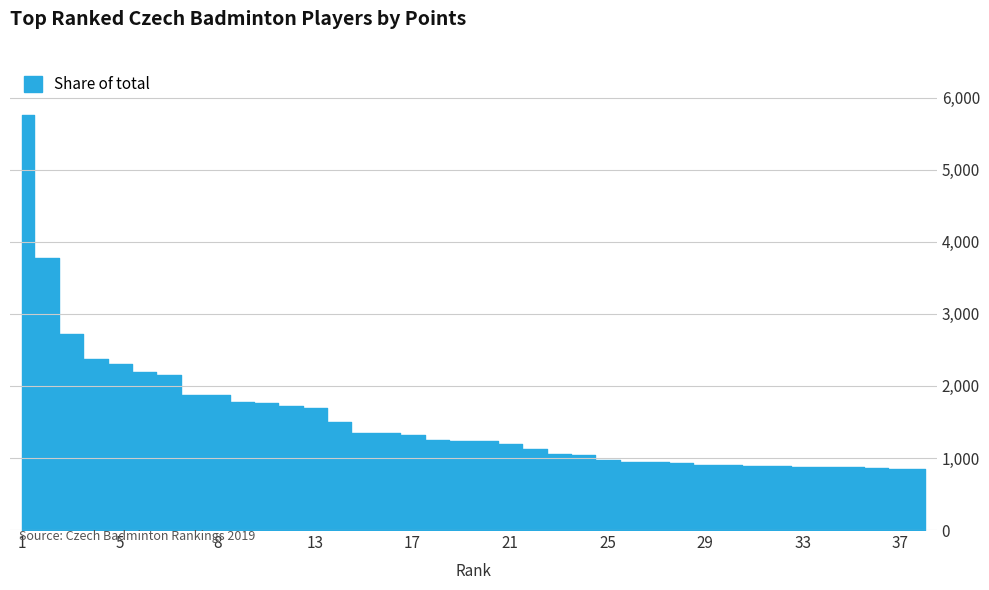

True or false: there are more than 2 points higher than both neighbors.

False